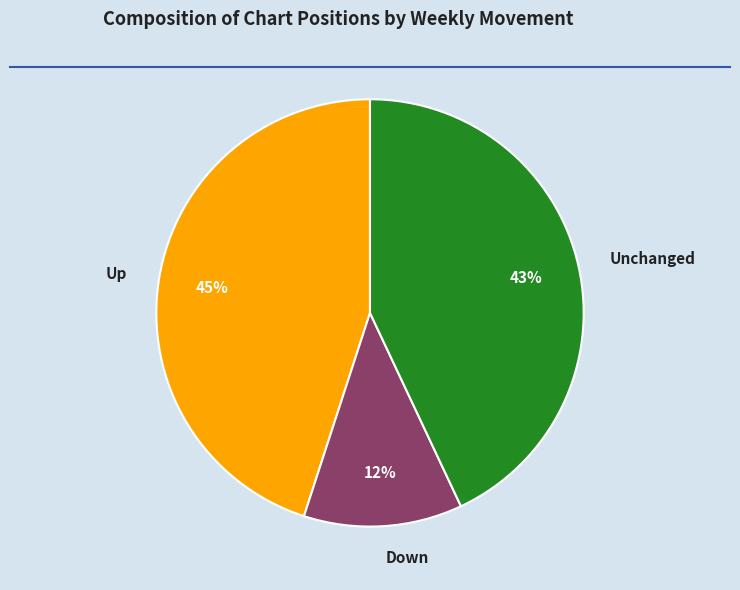

What is the largest slice in the pie chart?

Up